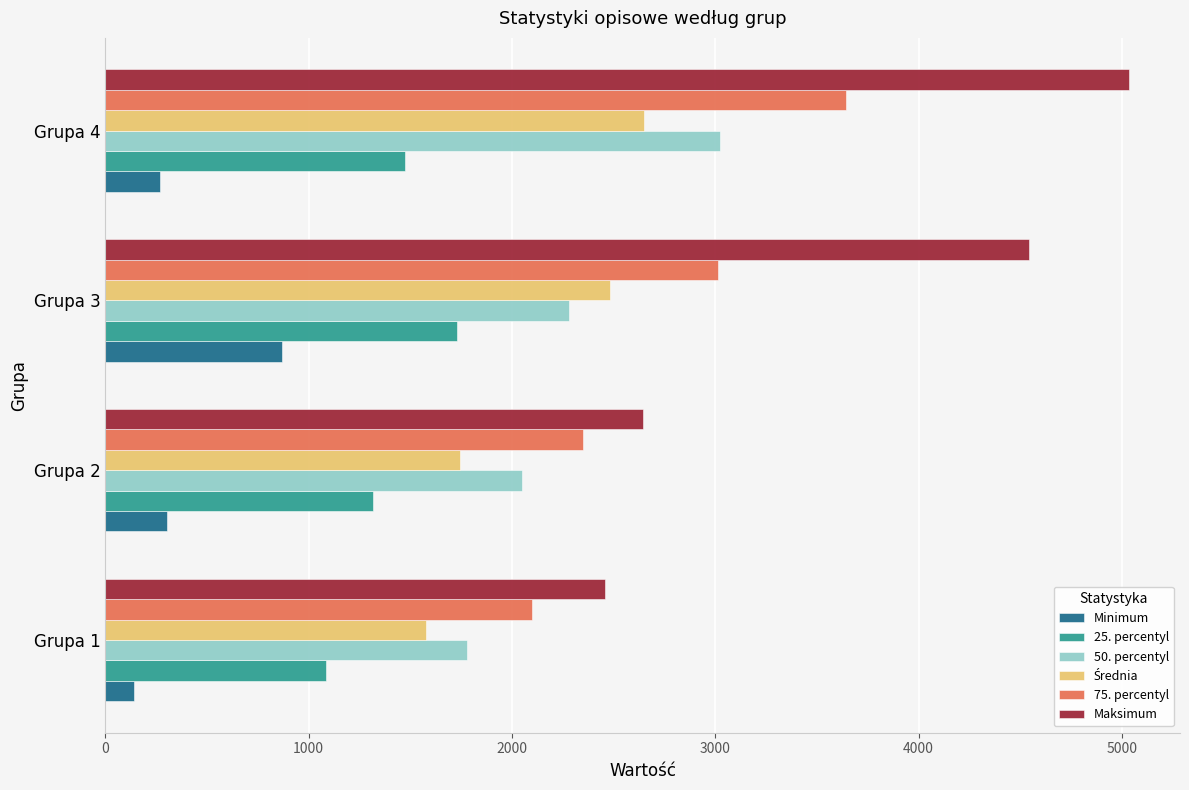

Which category has the highest value across all series?

Grupa 4